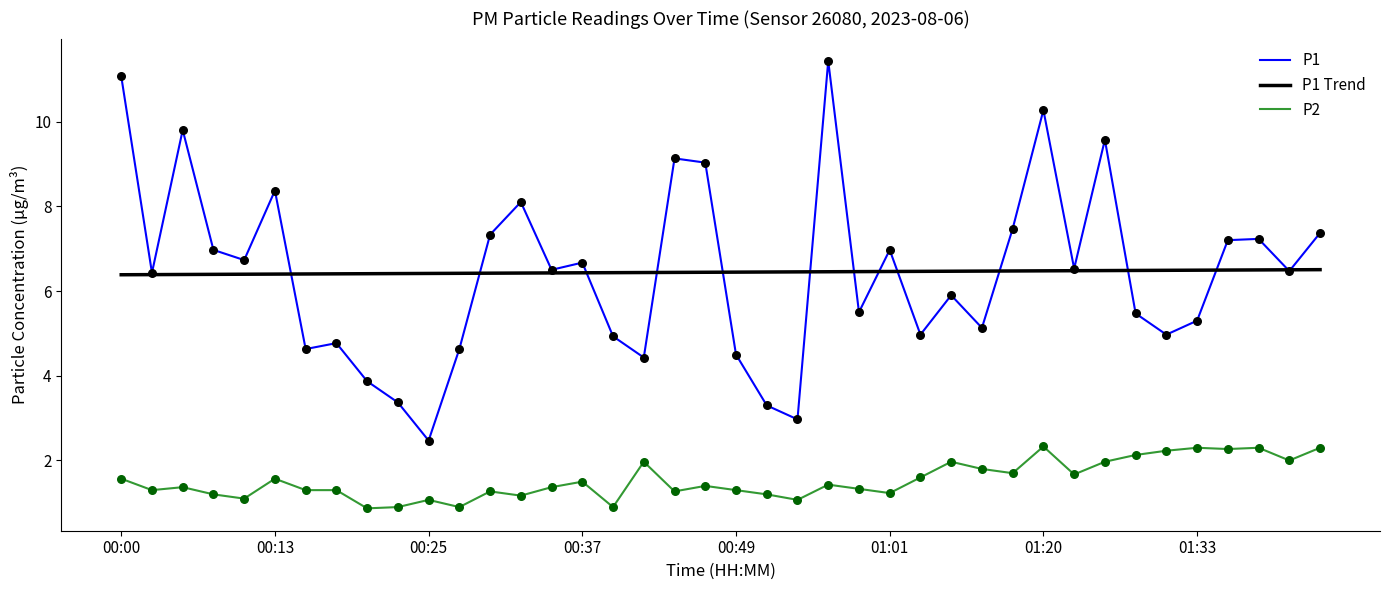

Which series has the largest range (max minus min)?

P1